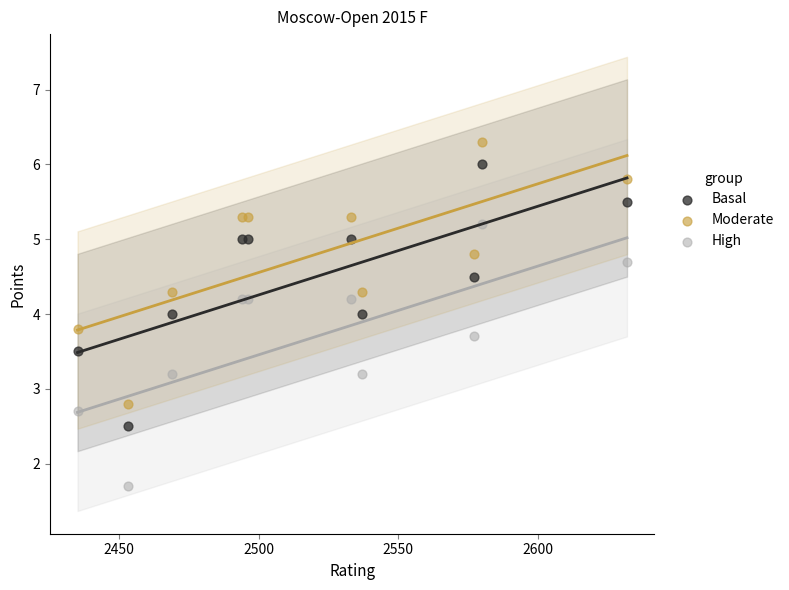

Which series reaches the minimum Y coordinate?

High